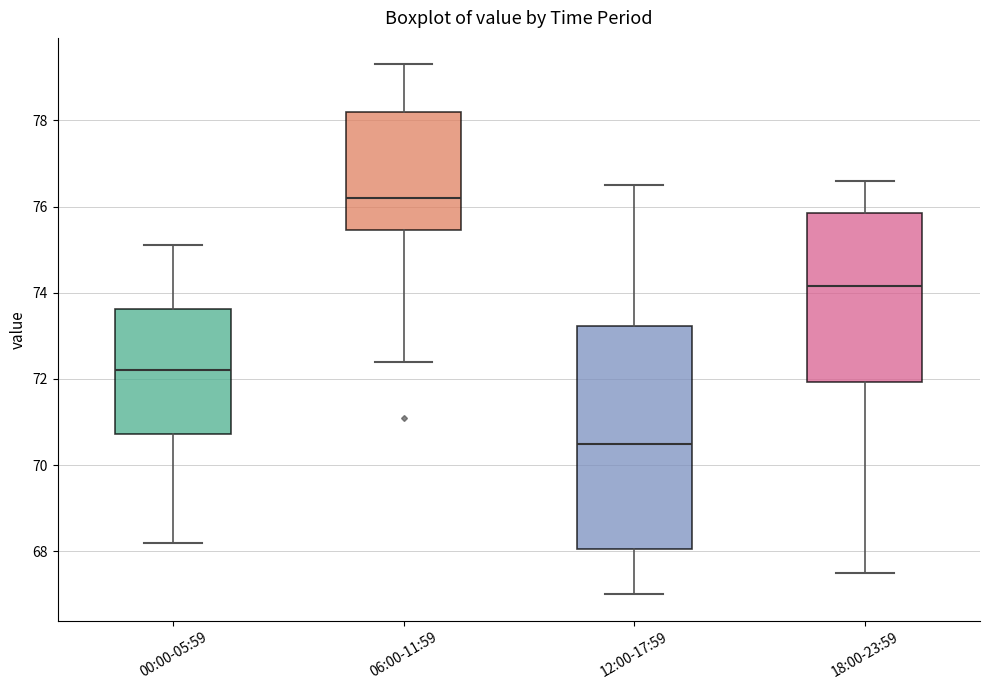

Where is the lower edge of the box for 12:00-17:59 on the y-axis? The values are not printed on the chart, so give them approximately, as read against the axis.

68.0